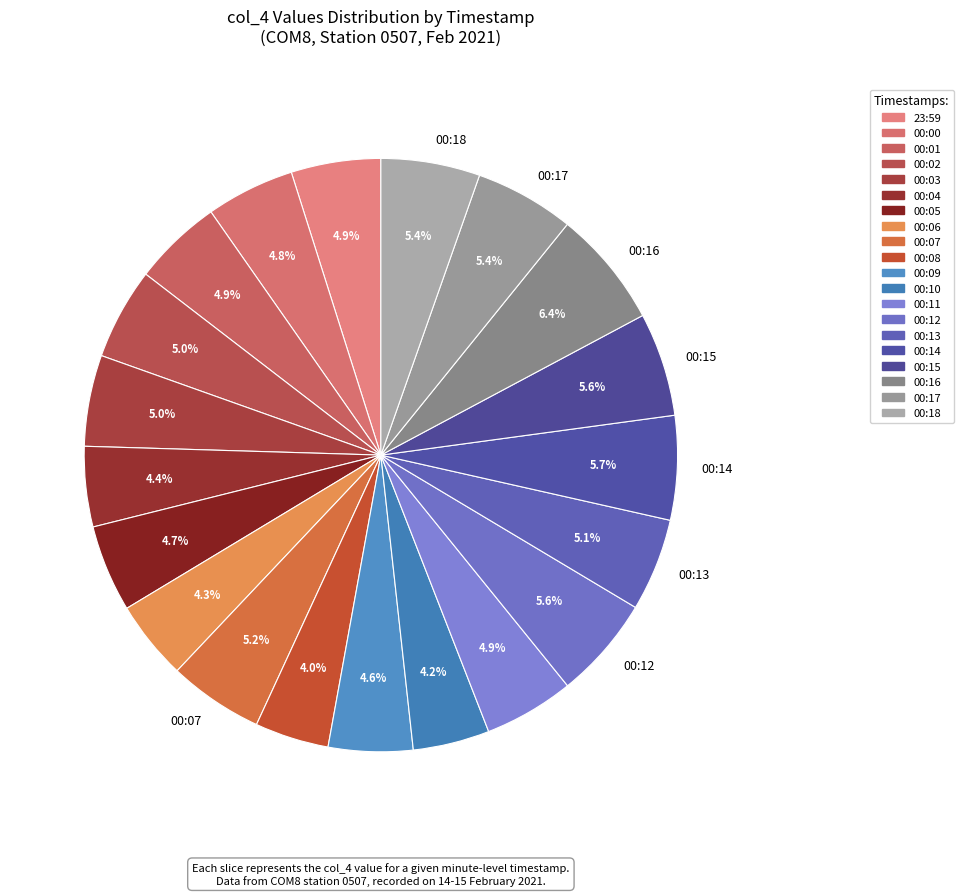

What is the largest slice in the pie chart?

00:16